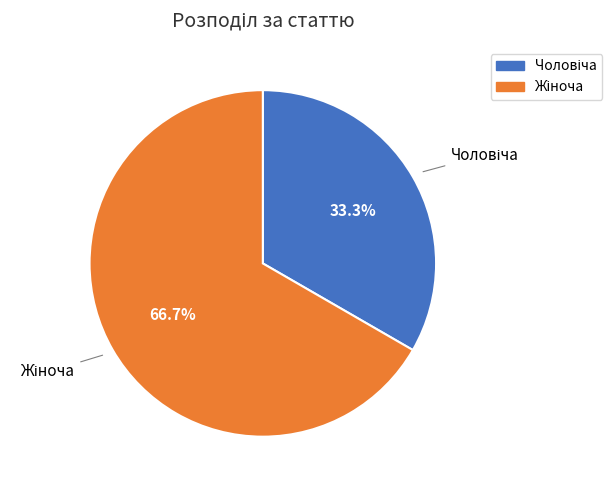

Is there a majority slice in this chart?

Yes